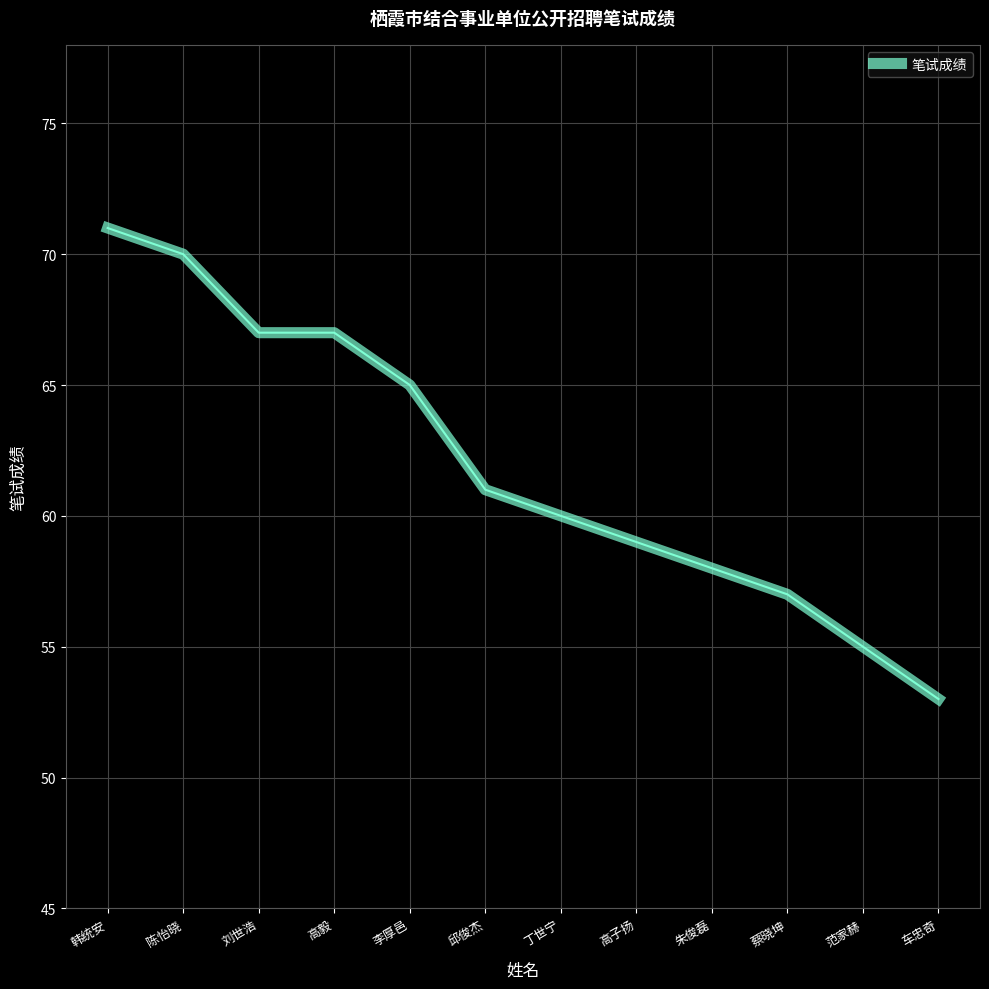

Which category has the lowest value across all series?

车忠奇